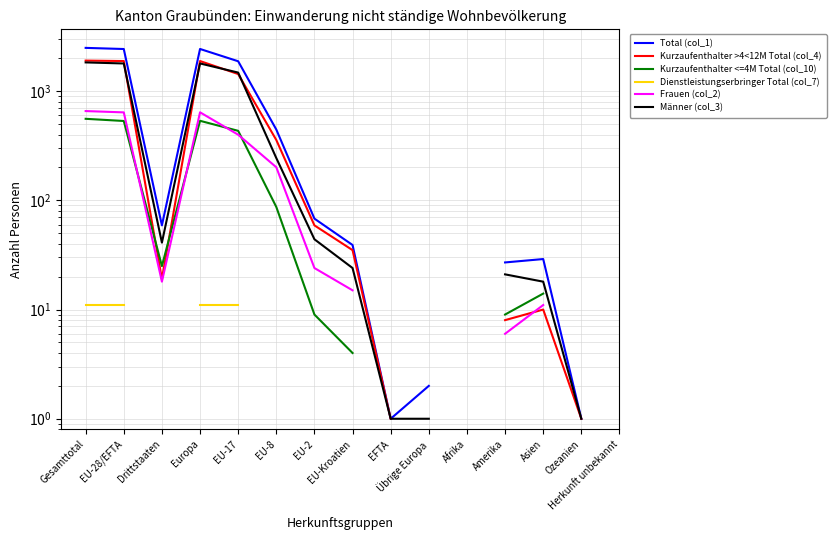

How many lines are shown in the chart?

6